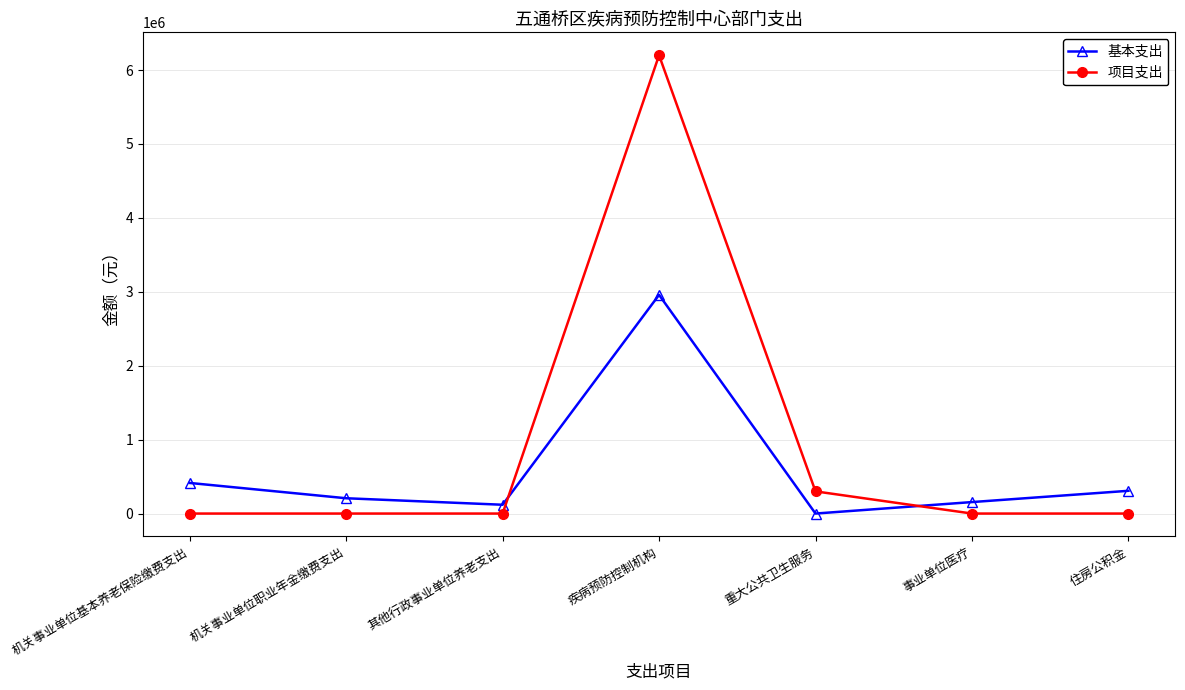

The 基本支出 series shows 552320 at 住房公积金. True or false?

False